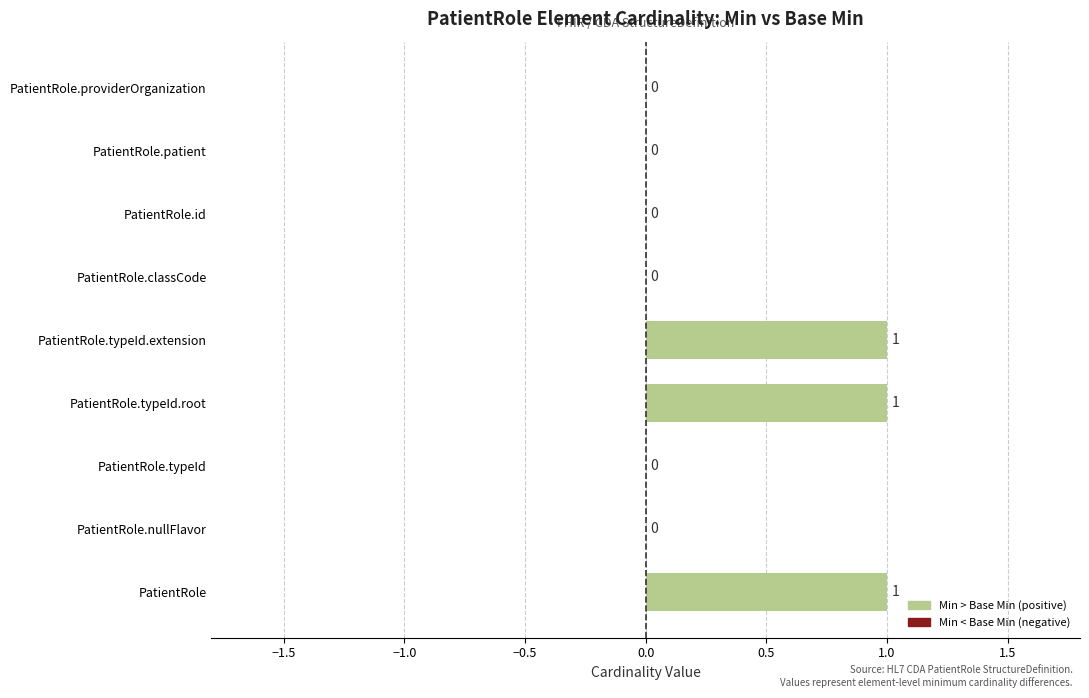

The value at PatientRole.classCode is 1. True or false?

False